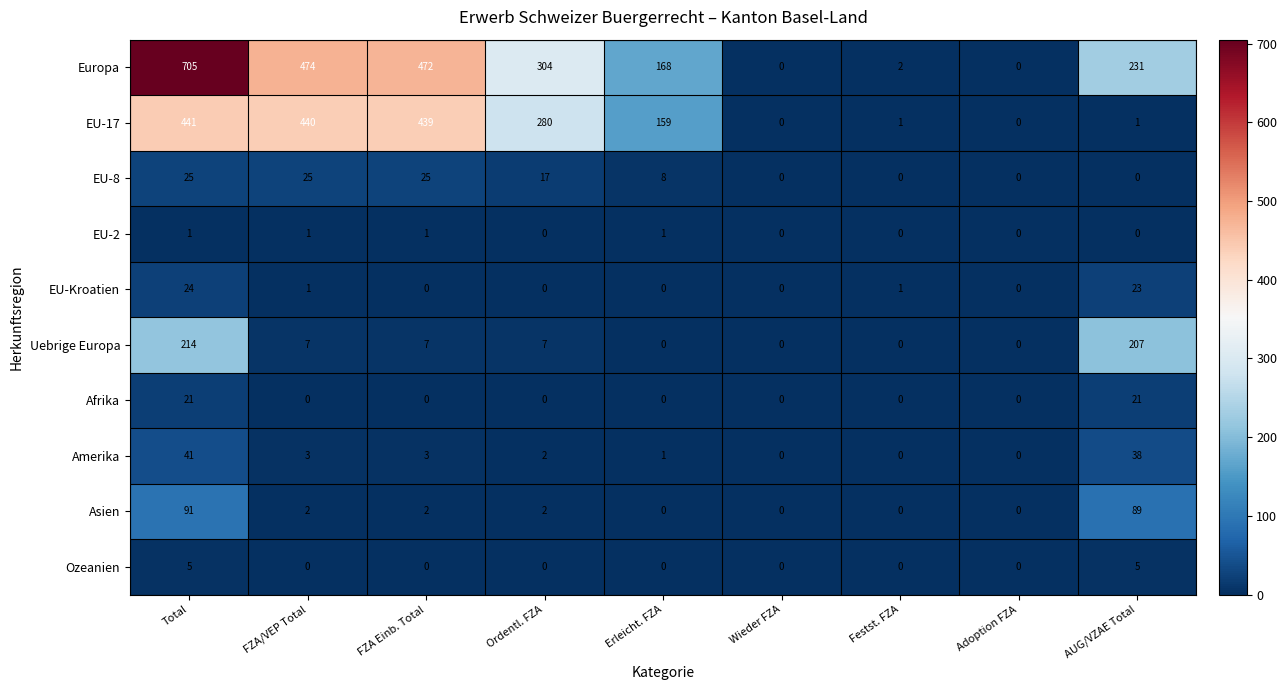

Where does the Amerika series first go above 2?

Total